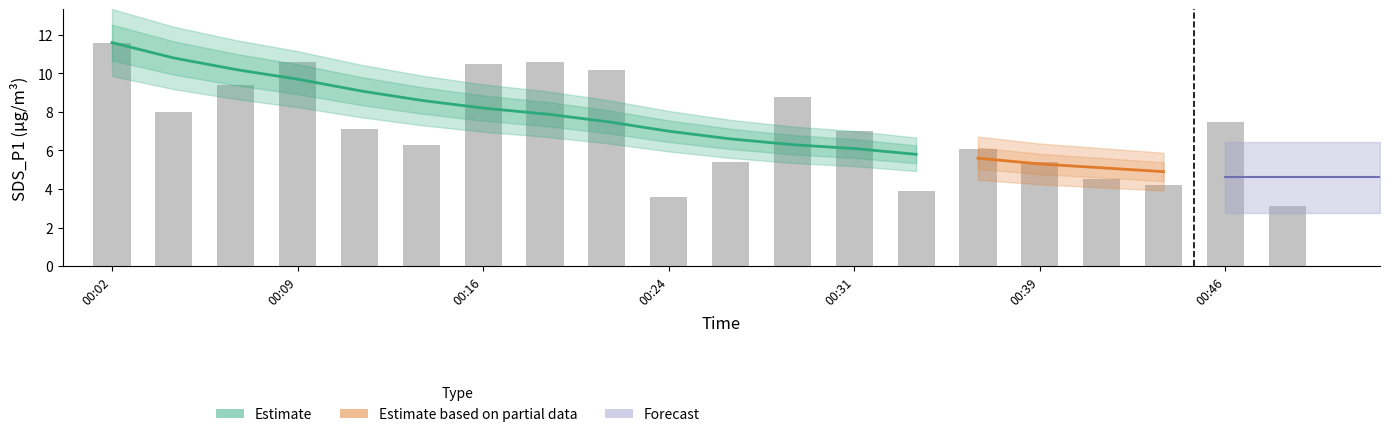

What is the spread (max minus min) of values at 00:21?

12.2